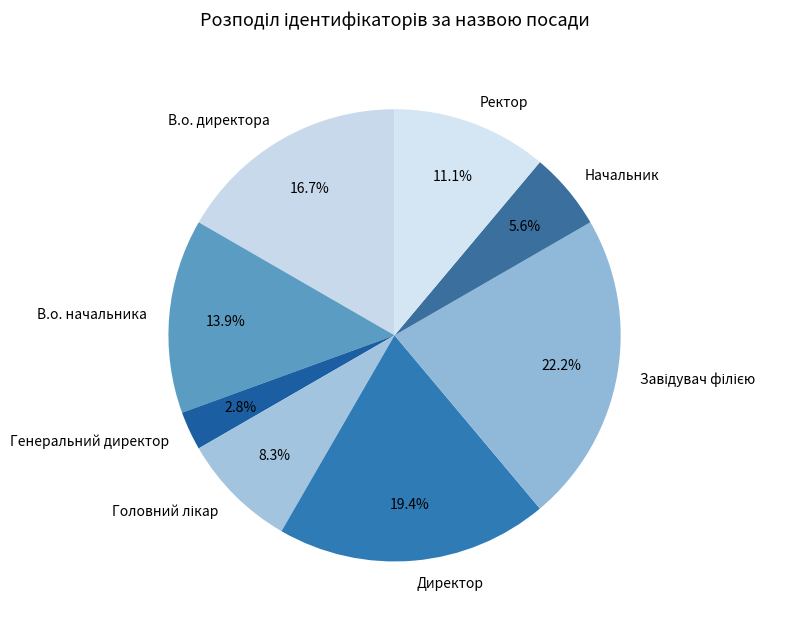

Which has a higher value, Директор or В.о. начальника?

Директор